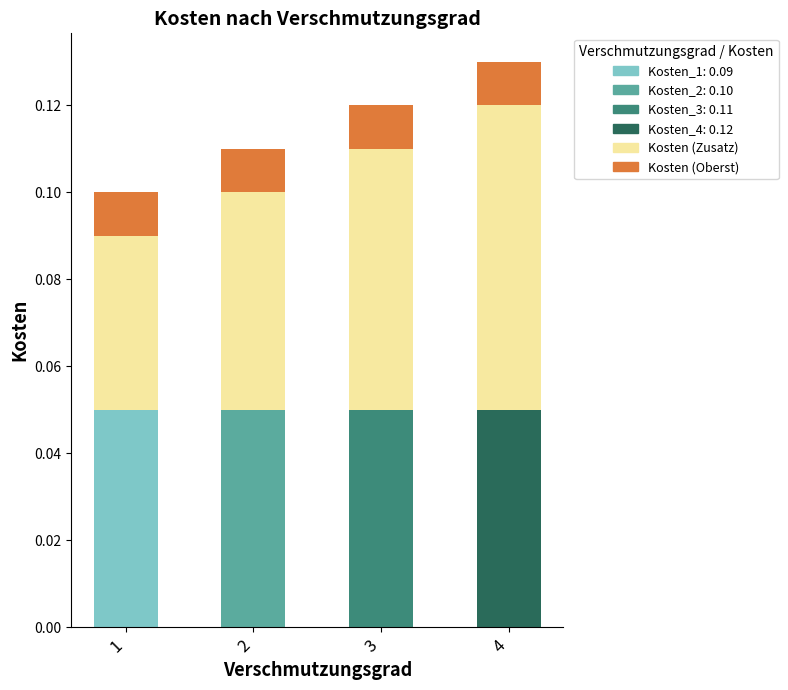

At which category is the sum across all series the highest?

4